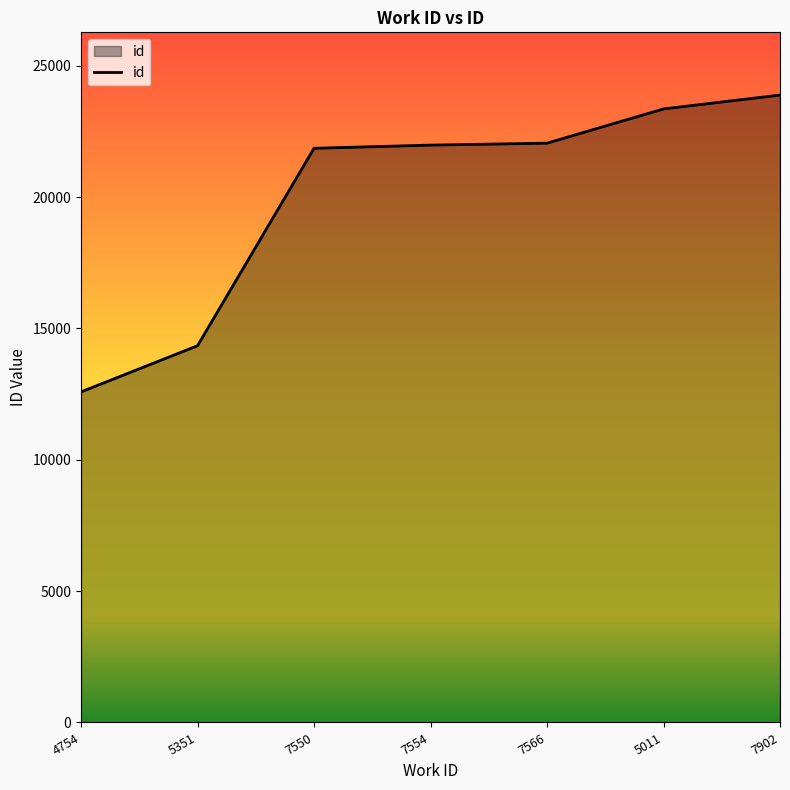

Is it true that the value at 4754 is 12584?

True